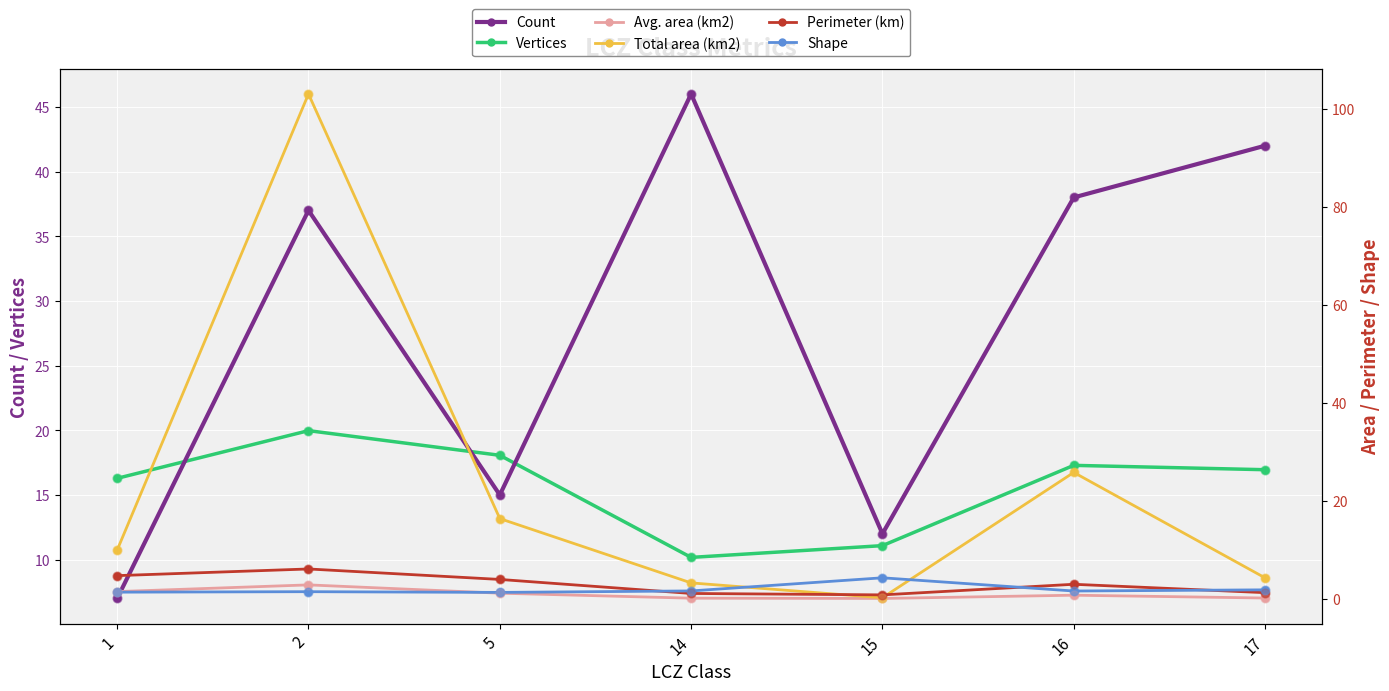

Which series contains the highest Y value?

Total area (km2)